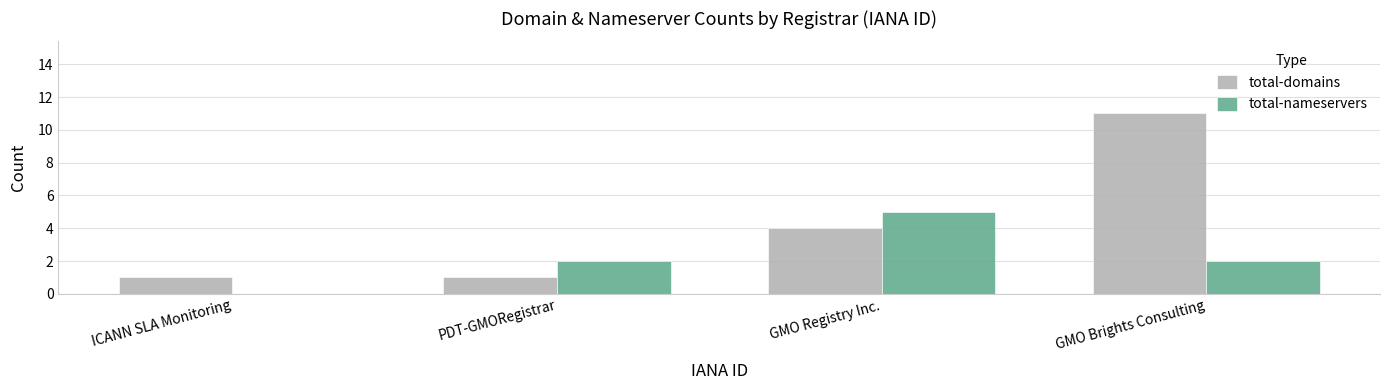

Which category has the highest value across all series?

GMO Brights Consulting